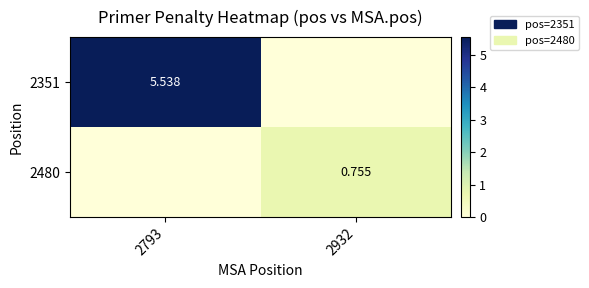

Is the value of 2480 at 2932 greater than the value of 2351 at 2793?

No